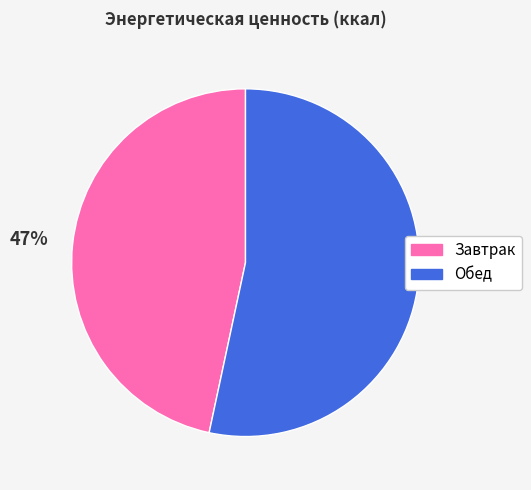

What percentage is the Завтрак slice, to the nearest percent?

47%